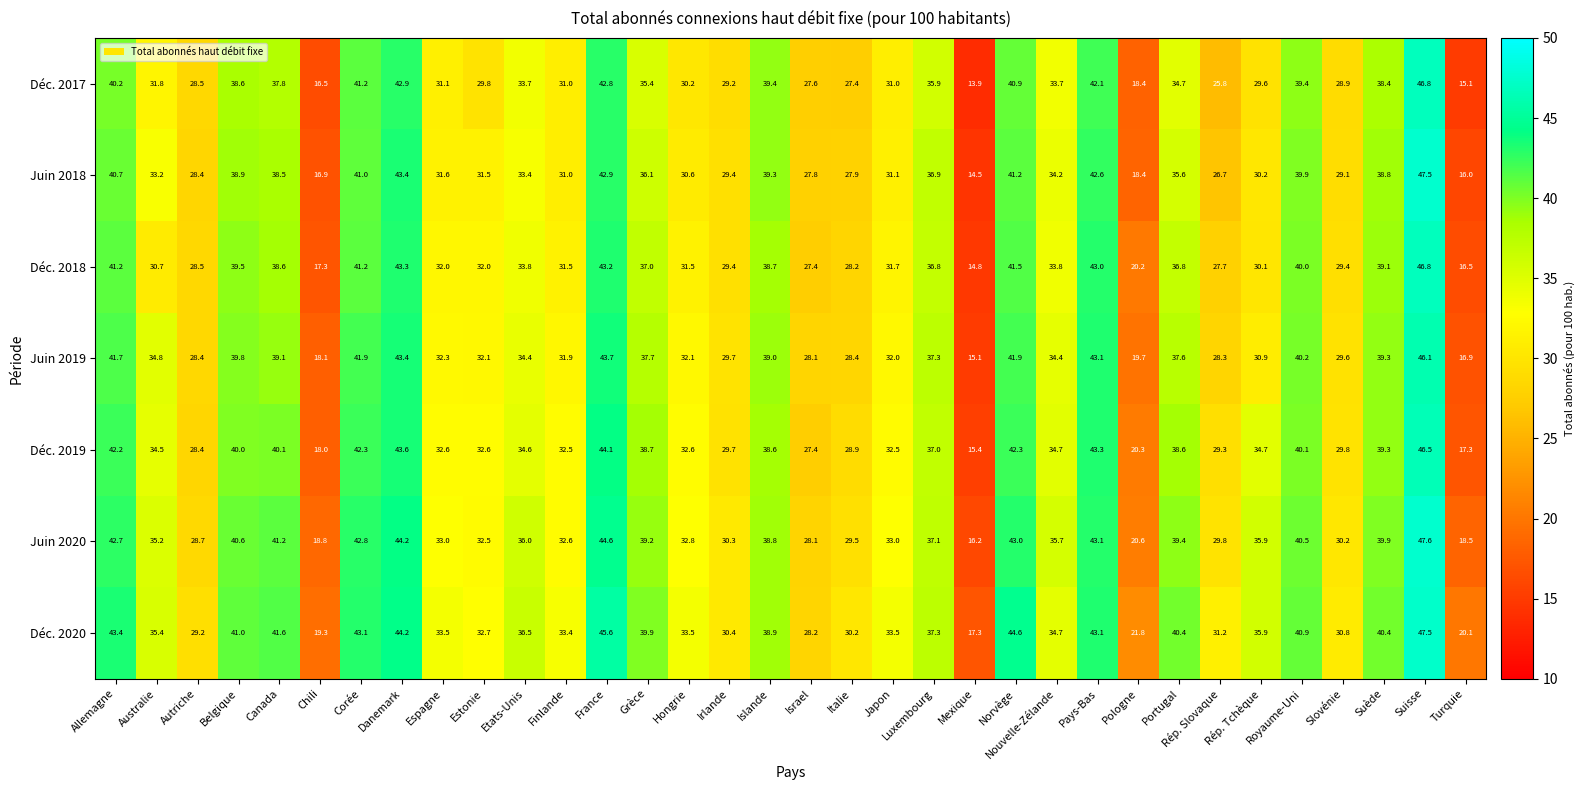

What is the average value of the Juin 2018 series?

33.1